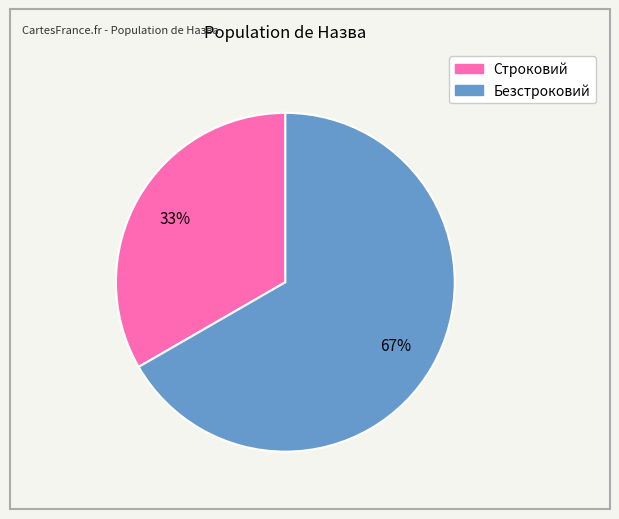

Which category has the smallest portion of the pie?

Строковий